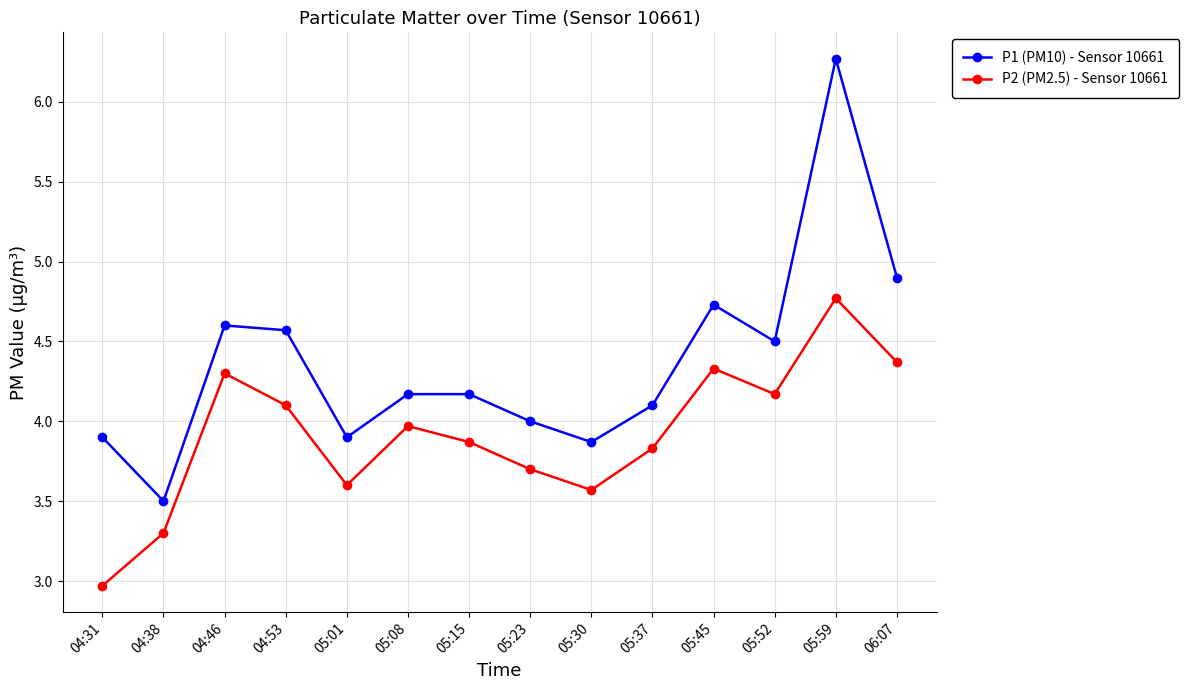

Reading left to right, what are all the values shown in this chart?

P1 (PM10) - Sensor 10661: 04:31=3.9	04:38=3.5	04:46=4.6	04:53=4.6	05:01=3.9	05:08=4.2	05:15=4.2	05:23=4.0	05:30=3.9	05:37=4.1	05:45=4.7	05:52=4.5	05:59=6.3	06:07=4.9
P2 (PM2.5) - Sensor 10661: 04:31=3.0	04:38=3.3	04:46=4.3	04:53=4.1	05:01=3.6	05:08=4.0	05:15=3.9	05:23=3.7	05:30=3.6	05:37=3.8	05:45=4.3	05:52=4.2	05:59=4.8	06:07=4.4